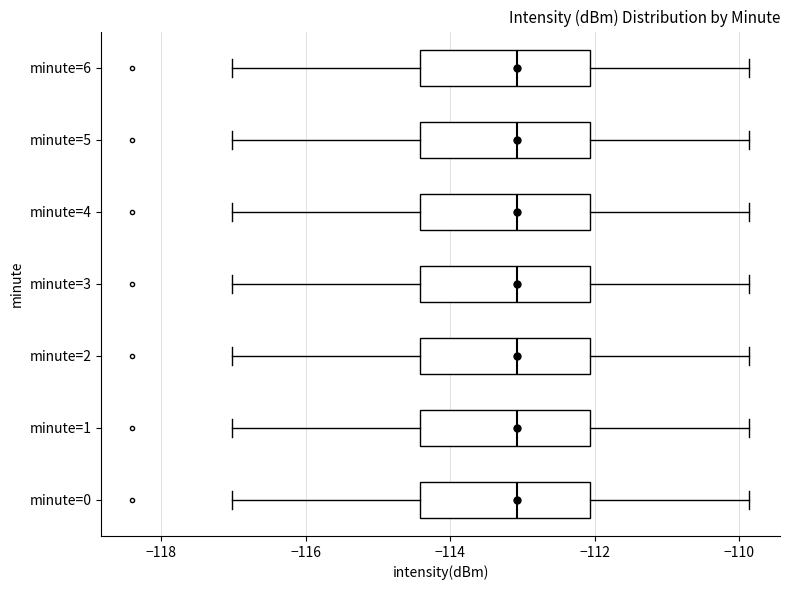

Reading bottom to top, transcribe this box plot: for each box, give where its median line is, the range the box spans, and where its two whiskers end, as read against the x-axis. The values are not printed on the chart, so give them approximately, as read against the axis.

minute=0: median -113.0, box -114.4 to -112.0, whiskers -117.0 to -109.8
minute=1: median -113.0, box -114.4 to -112.0, whiskers -117.0 to -109.8
minute=2: median -113.0, box -114.4 to -112.0, whiskers -117.0 to -109.8
minute=3: median -113.0, box -114.4 to -112.0, whiskers -117.0 to -109.8
minute=4: median -113.0, box -114.4 to -112.0, whiskers -117.0 to -109.8
minute=5: median -113.0, box -114.4 to -112.0, whiskers -117.0 to -109.8
minute=6: median -113.0, box -114.4 to -112.0, whiskers -117.0 to -109.8